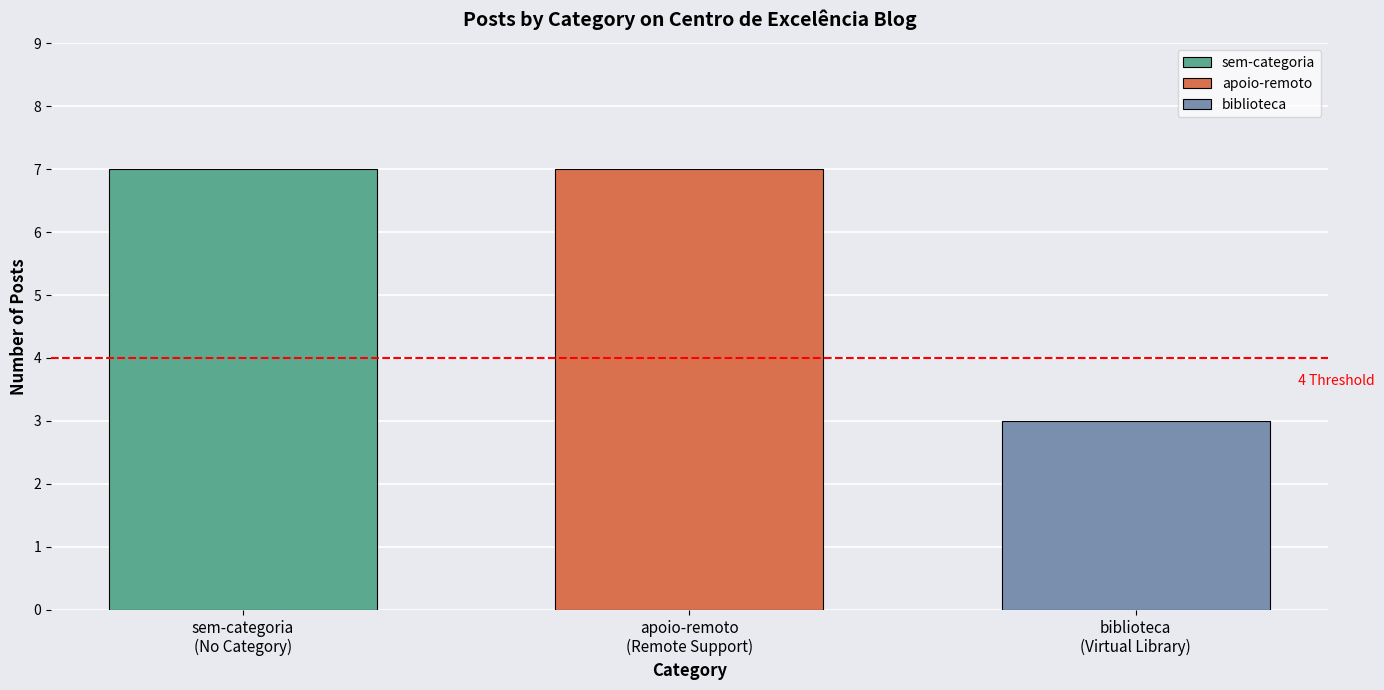

What is the value of the 2nd bar from the left?

7